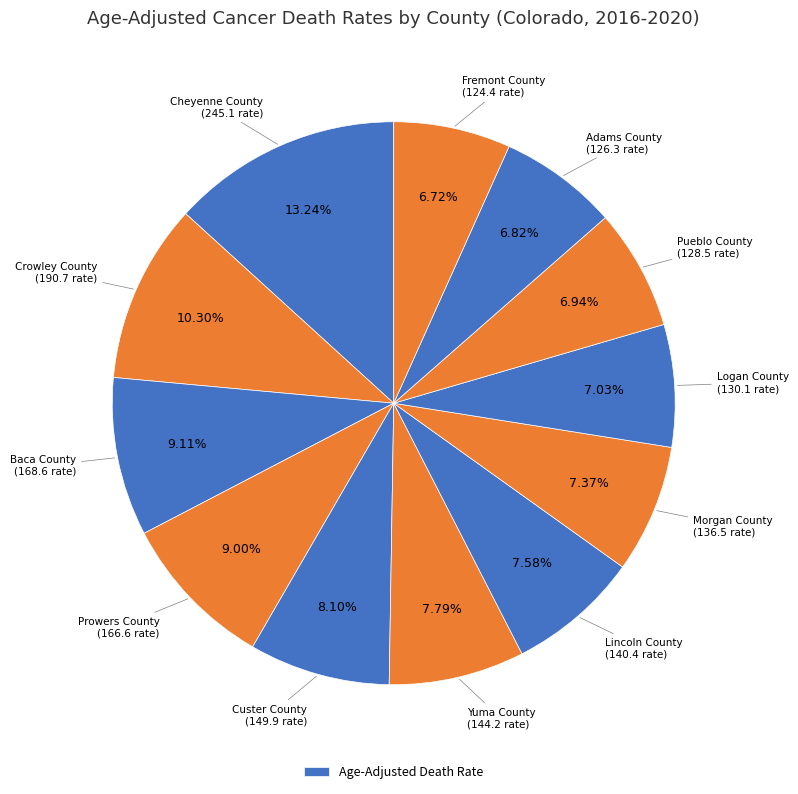

How many segments does this pie chart have?

12